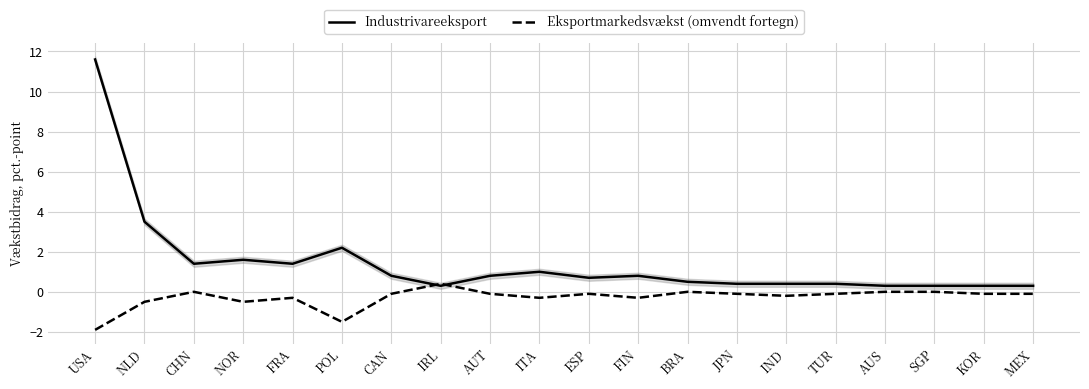

What is the label of the 7th point from the left?

CAN